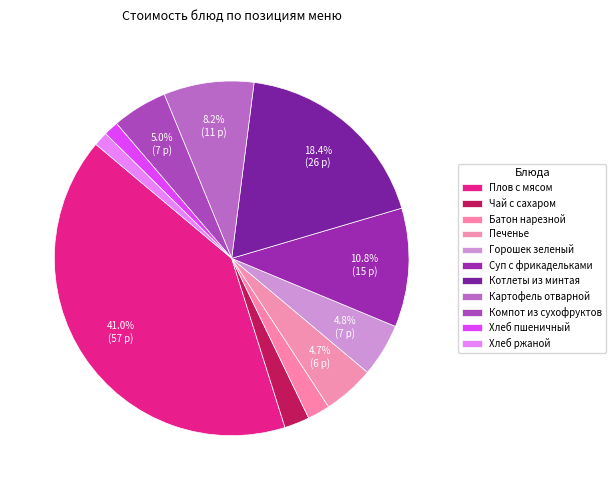

How many segments does this pie chart have?

11